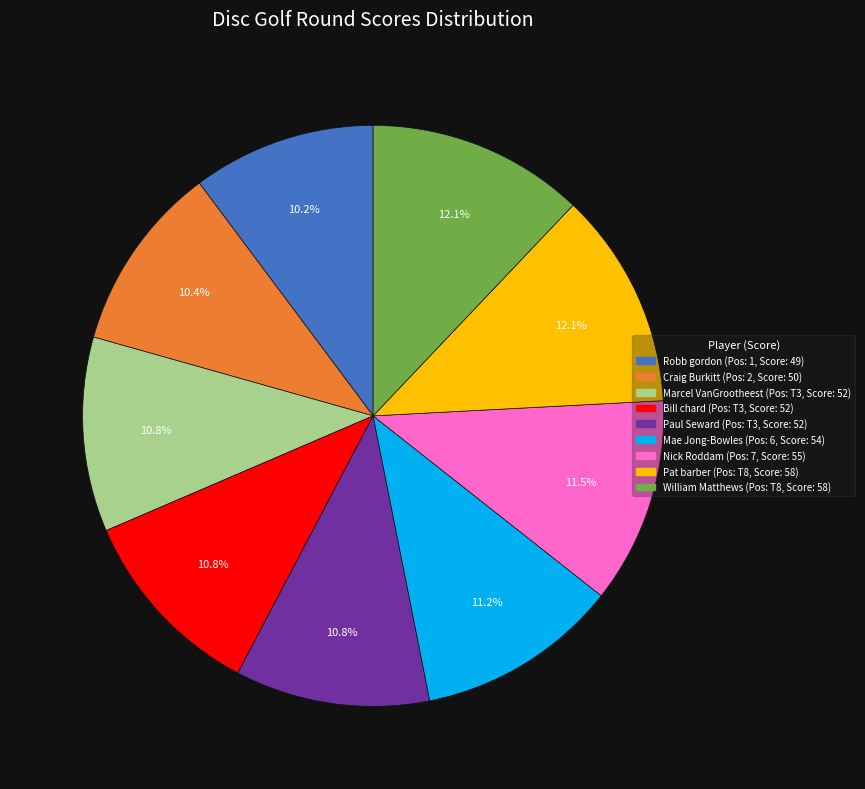

Approximately how many times larger is the value at Bill chard compared to Nick Roddam?

0.9